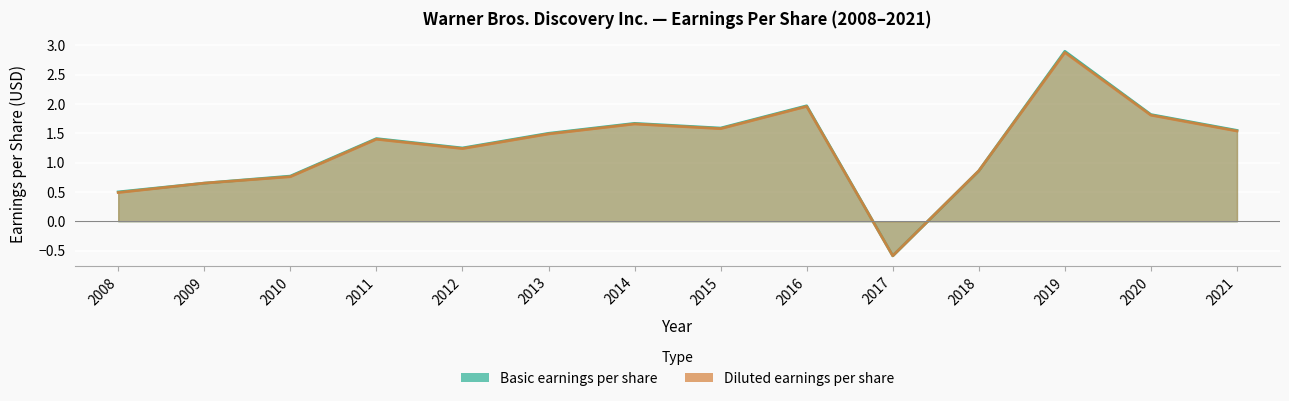

How many values in the Basic earnings per share series exceed 1?

9